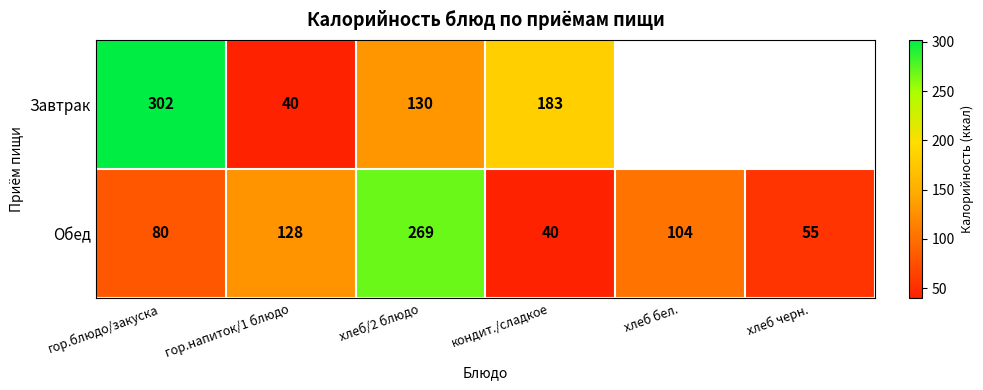

Rank the series at кондит./сладкое from highest to lowest value.

Завтрак, Обед